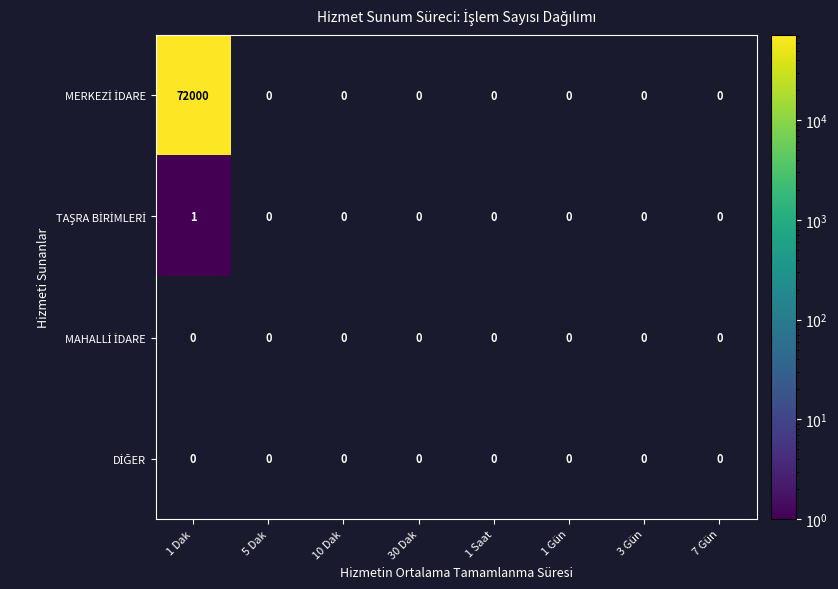

At which category is the sum across all series the highest?

1 Dak